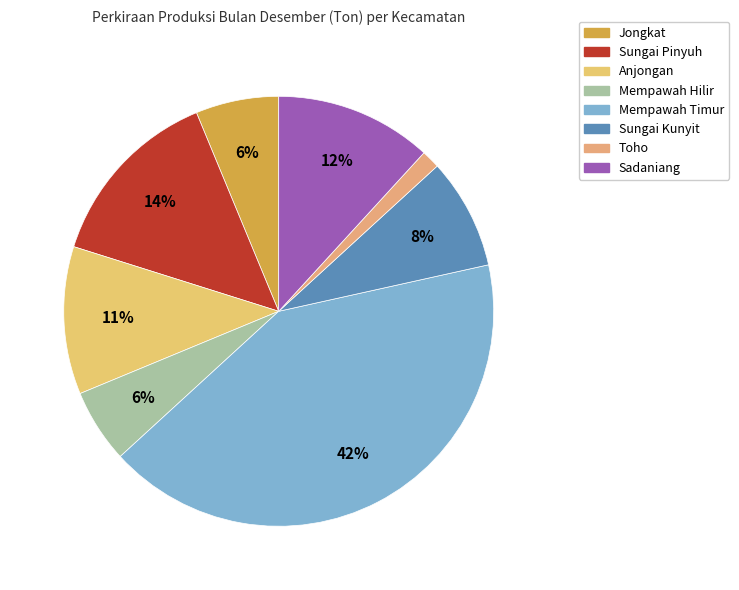

To the nearest percent, what is the average slice percentage?

12%